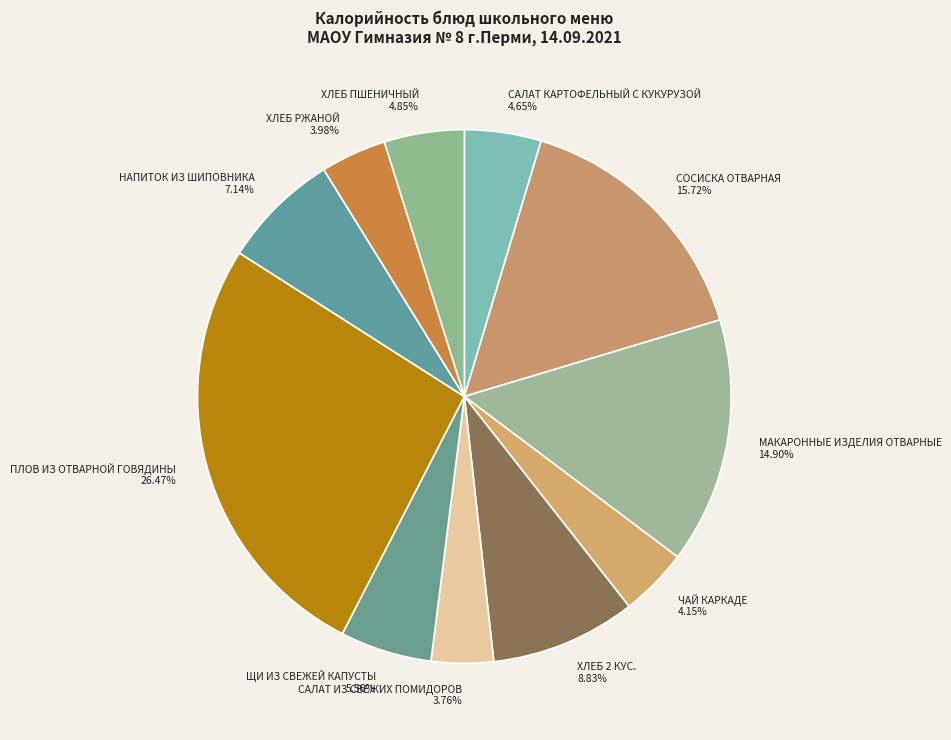

What is the ratio of the value at ЩИ ИЗ СВЕЖЕЙ КАПУСТЫ to the value at ХЛЕБ 2 КУС.?

0.6